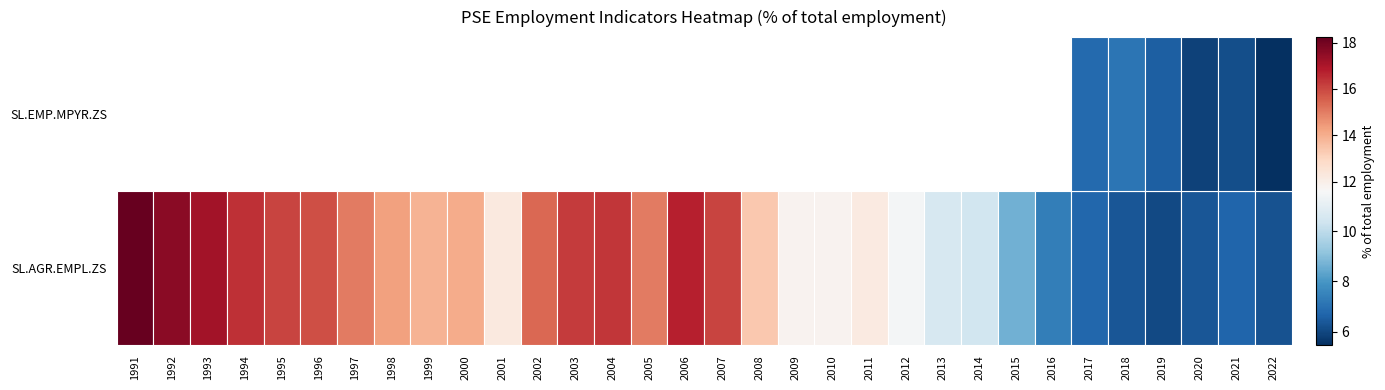

What is the minimum value for SL.AGR.EMPL.ZS?

6.0